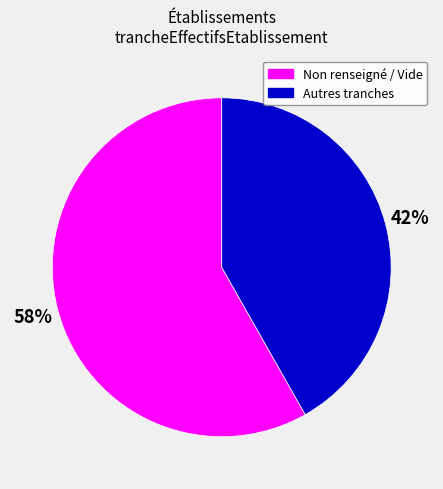

Is the sum of Non renseigné / Vide and Autres tranches greater than half?

Yes